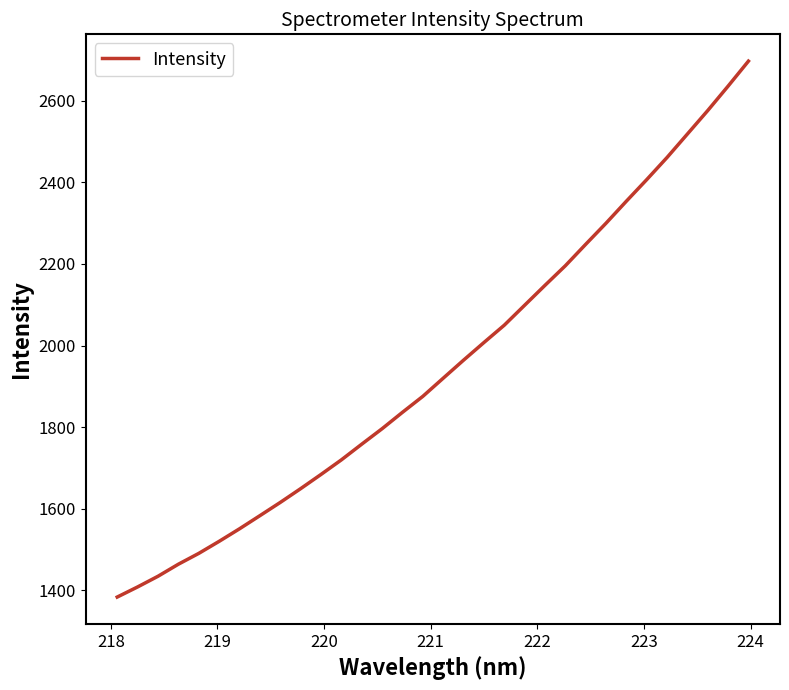

What is the greatest value displayed?

2697.3